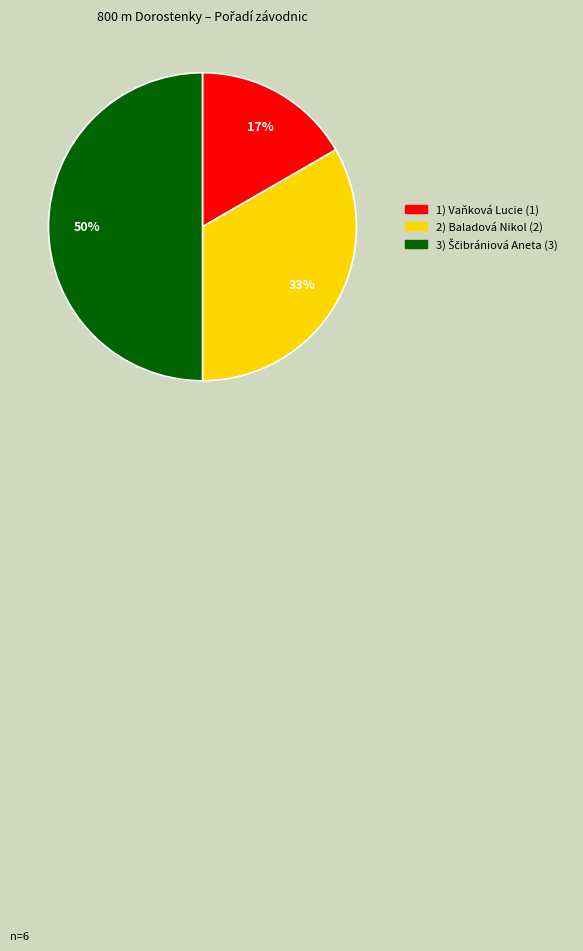

To the nearest percent, what is the average slice percentage?

33%